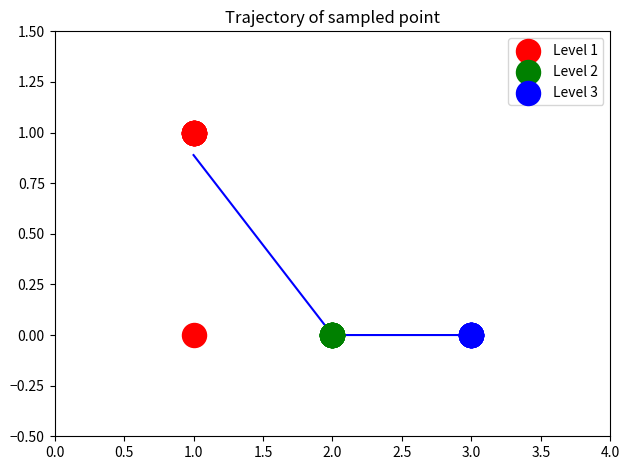

What are all the series names shown in the legend?

Level 1, Level 2, Level 3